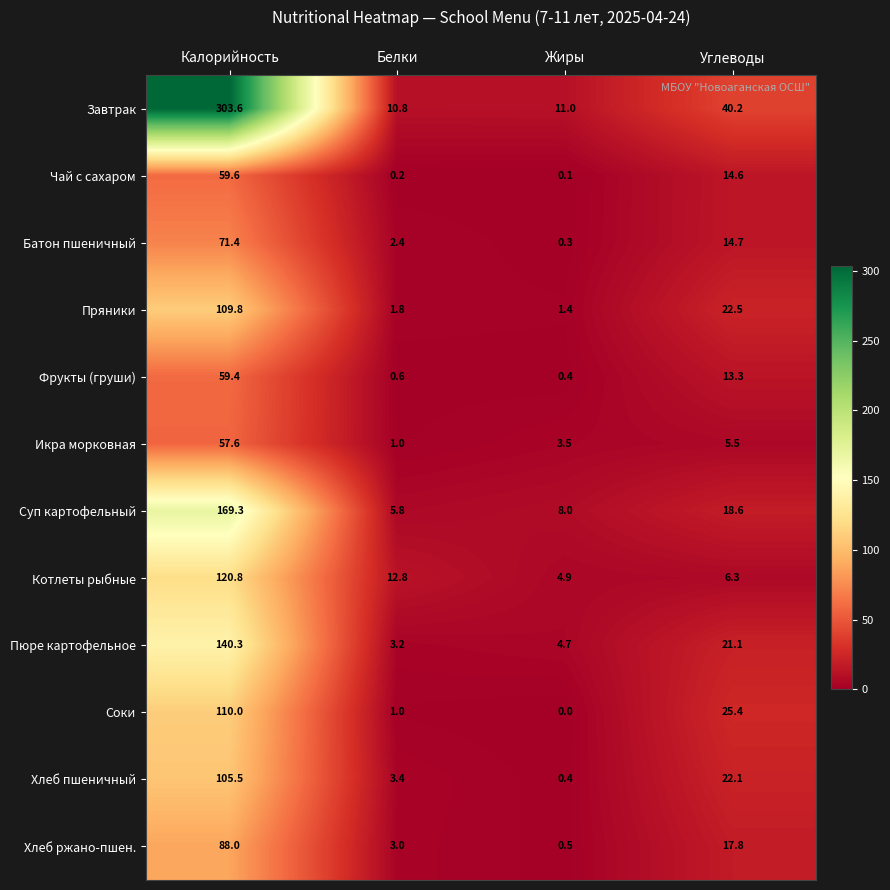

List the series in order of their peak value, highest first.

Завтрак, Суп картофельный, Пюре картофельное, Котлеты рыбные, Соки, Пряники, Хлеб пшеничный, Хлеб ржано-пшен., Батон пшеничный, Чай с сахаром, Фрукты (груши), Икра морковная